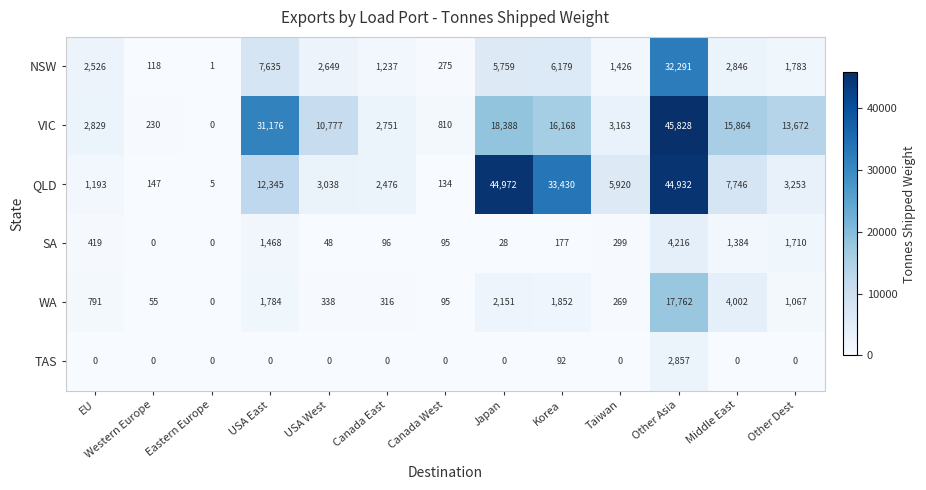

At which label is VIC closest to 22914?

Japan